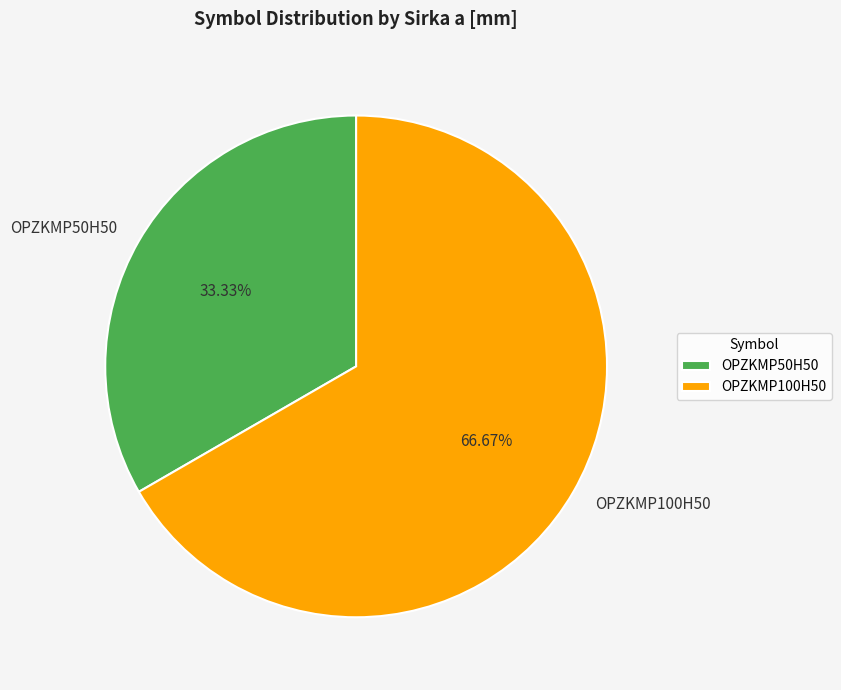

To the nearest percent, what is the combined percentage of OPZKMP100H50 and OPZKMP50H50?

100%